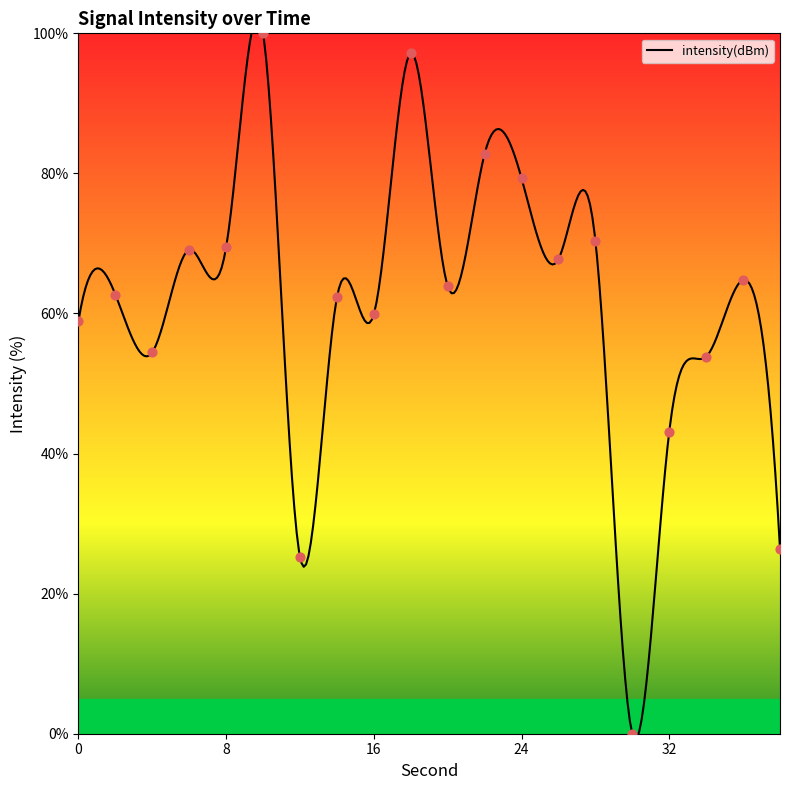

What is the change in value from 0 to 30?

-59.0